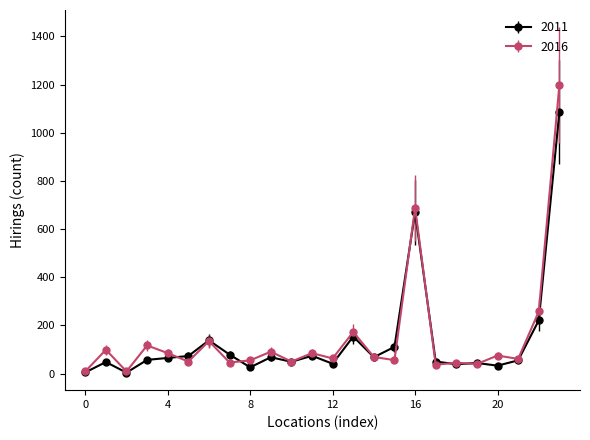

True or false: 2016 has more than 0 interior local peaks.

True